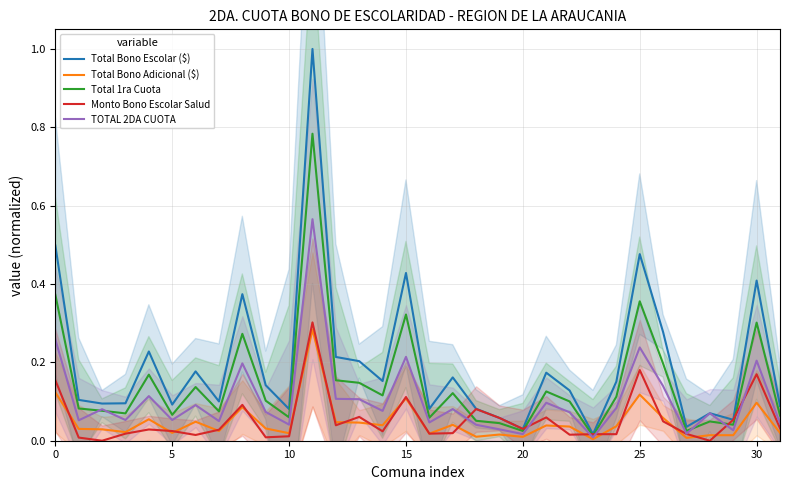

Which category has the highest value across all series?

11